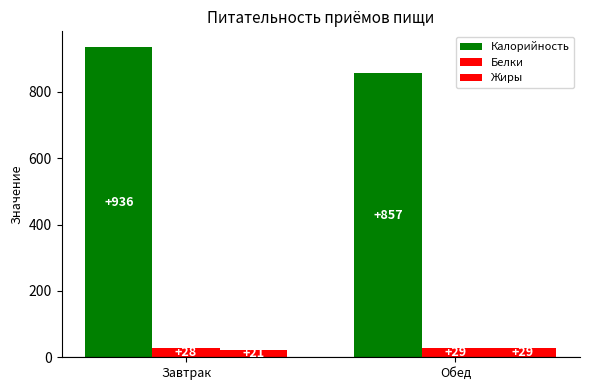

True or false: Калорийность has a value of 1366 at Обед.

False